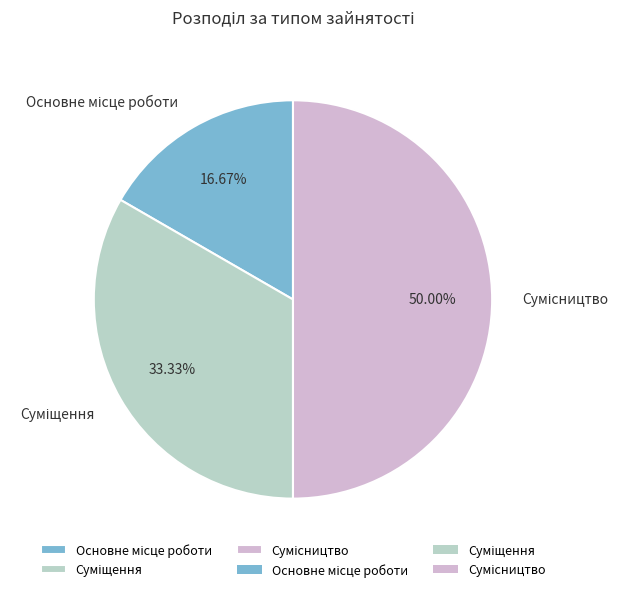

Is Сумісництво the majority of the pie?

No